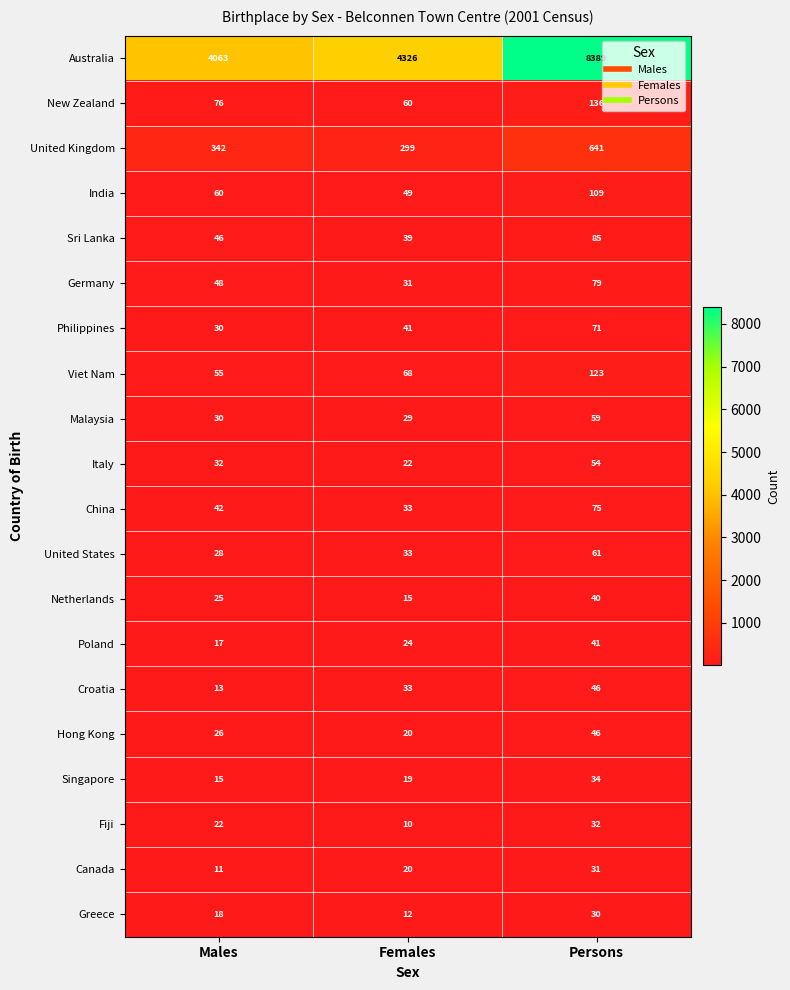

At which label is Netherlands closest to 27?

Males